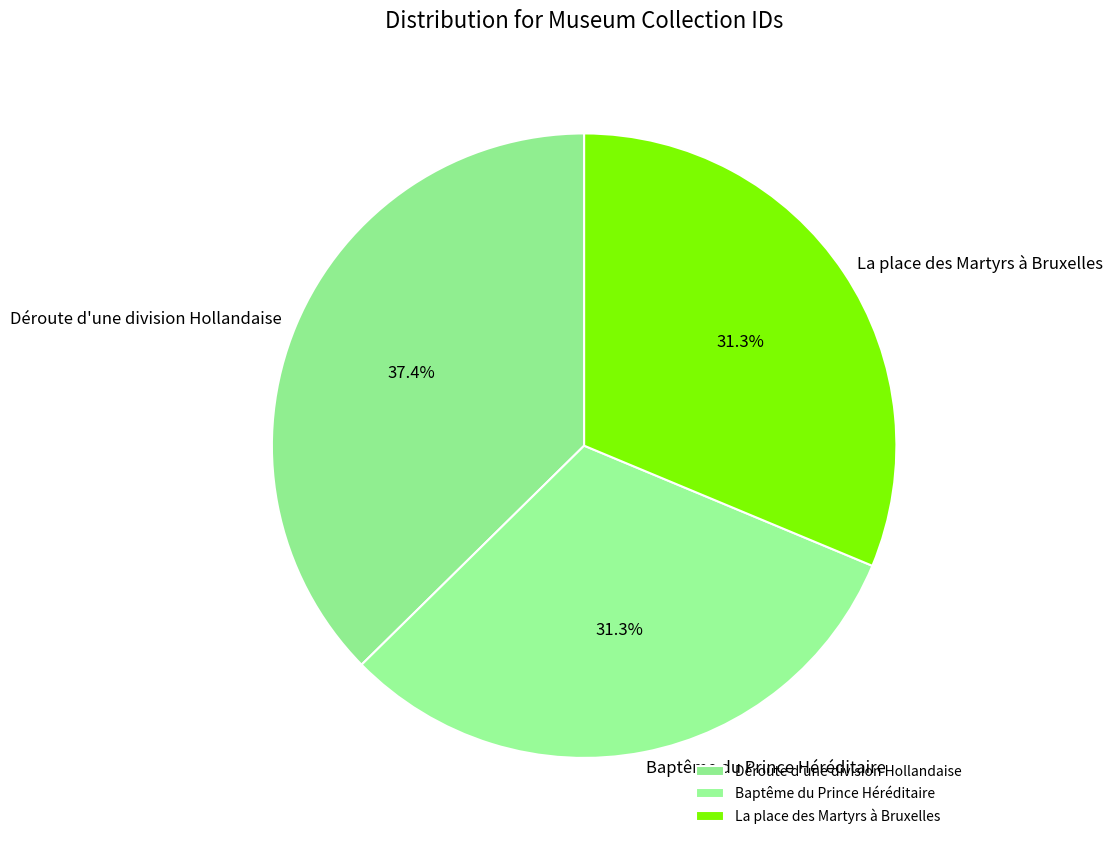

Is it true that Déroute d'une division Hollandaise is 37% of the pie?

True